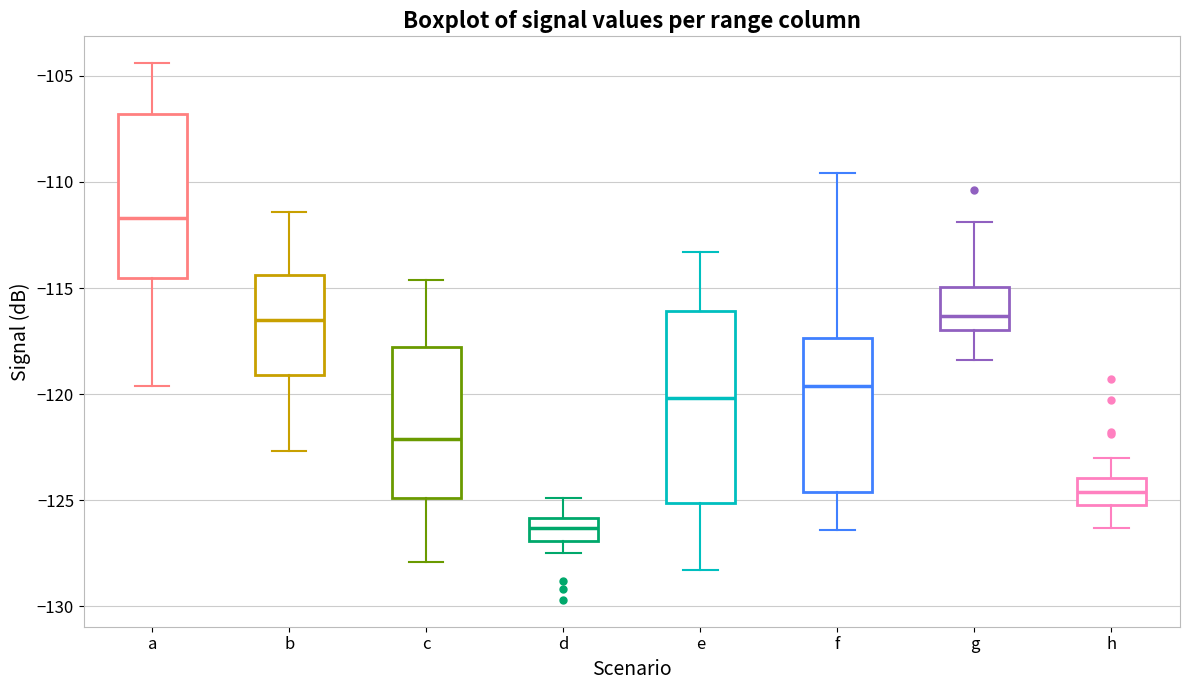

Reading left to right, transcribe this box plot: for each box, give where its median line is, the range the box spans, and where its two whiskers end, as read against the y-axis. The values are not printed on the chart, so give them approximately, as read against the axis.

a: median -111.5, box -114.5 to -107.0, whiskers -119.5 to -104.5
b: median -116.5, box -119.0 to -114.5, whiskers -122.5 to -111.5
c: median -122.0, box -125.0 to -118.0, whiskers -128.0 to -114.5
d: median -126.5, box -127.0 to -126.0, whiskers -127.5 to -125.0
e: median -120.0, box -125.0 to -116.0, whiskers -128.5 to -113.5
f: median -119.5, box -124.5 to -117.5, whiskers -126.5 to -109.5
g: median -116.5, box -117.0 to -115.0, whiskers -118.5 to -112.0
h: median -124.5, box -125.0 to -124.0, whiskers -126.5 to -123.0